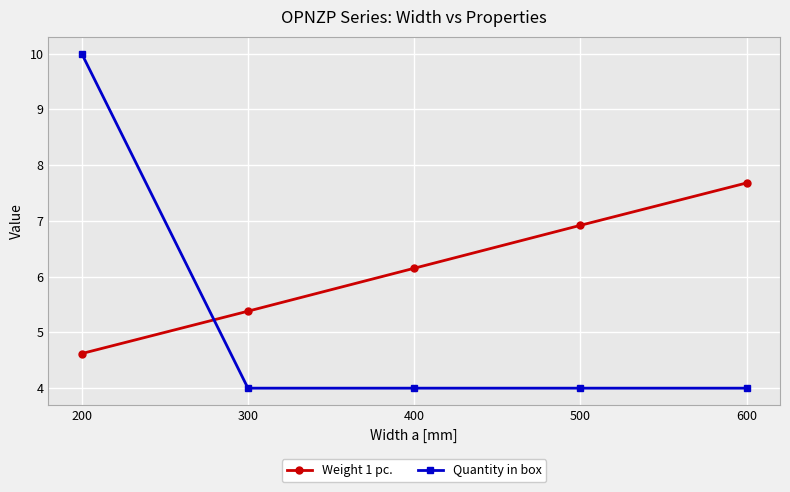

The value of Weight 1 pc. at 400 is 3.3. True or false?

False